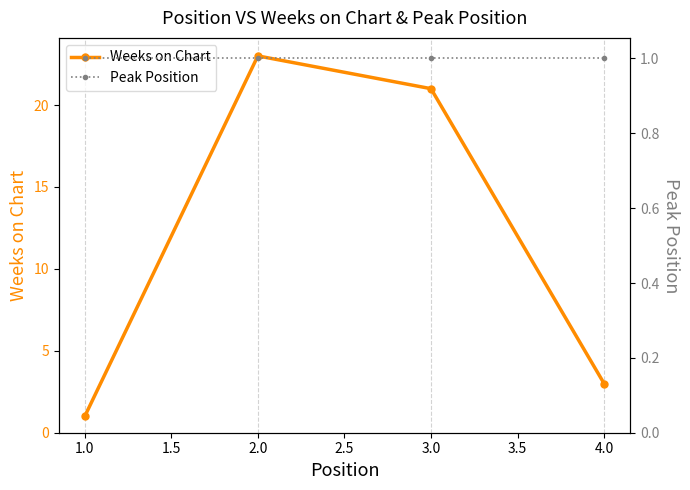

How many interior local peaks does the Weeks on Chart series have?

1